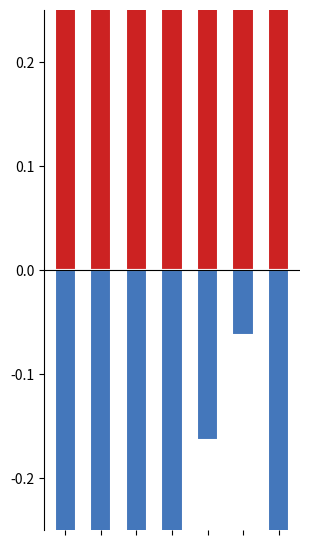

How many bars are there in each group?

2